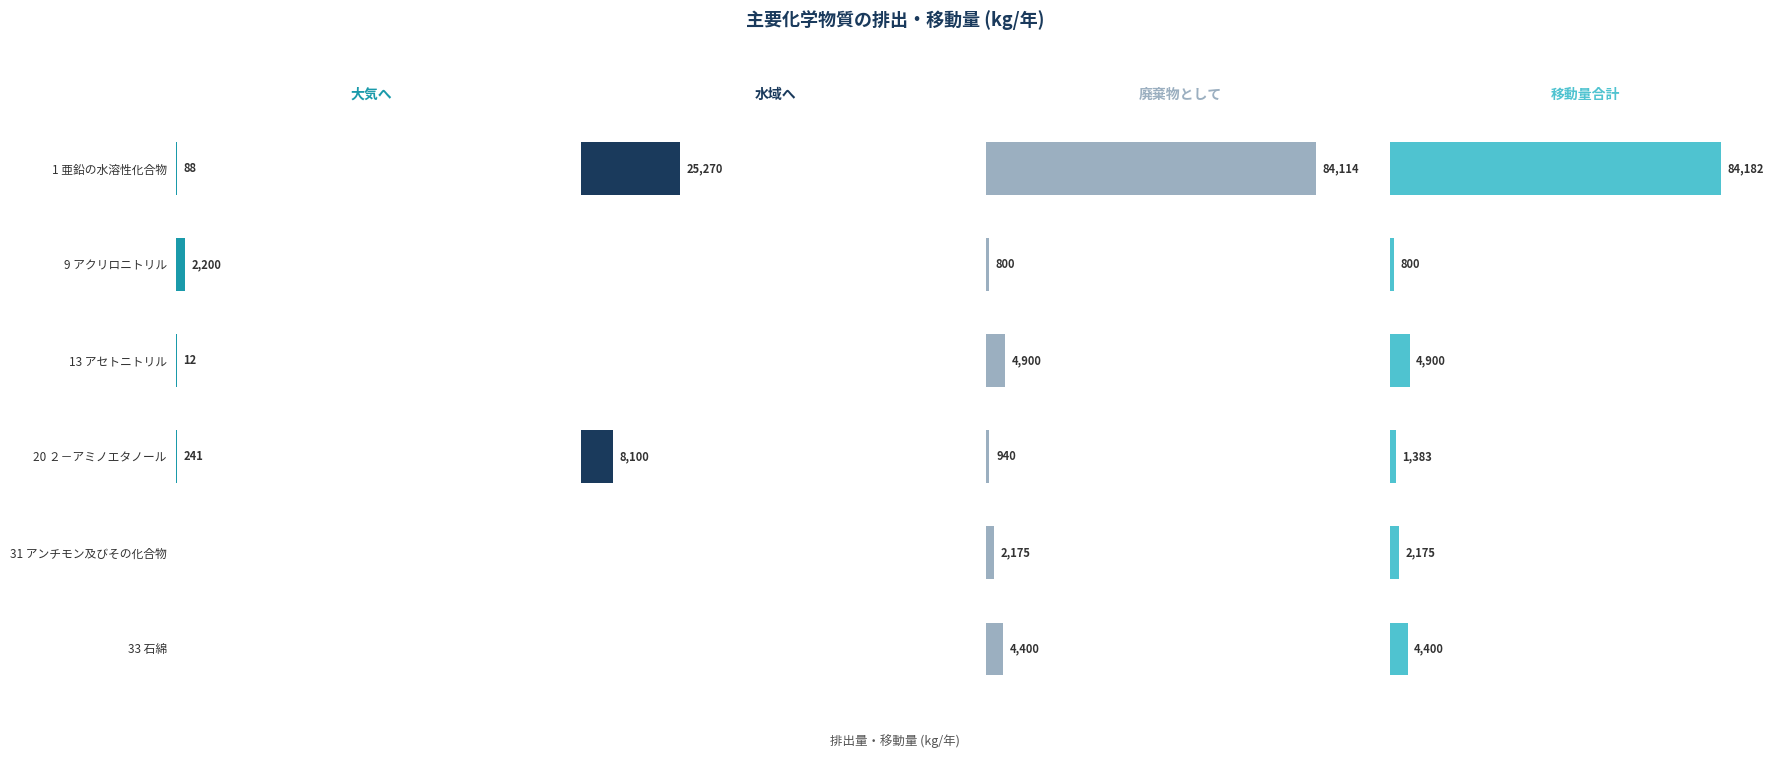

What is the sum of all 大気へ values?

2541